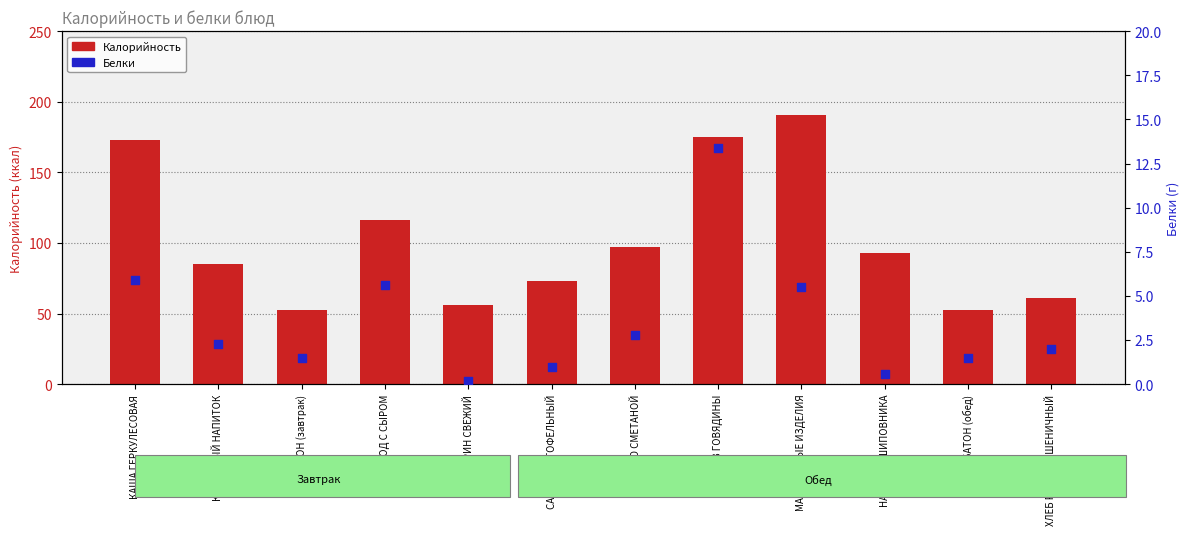

What is the total value across all series at САЛАТ КАРТОФЕЛЬНЫЙ?

74.0